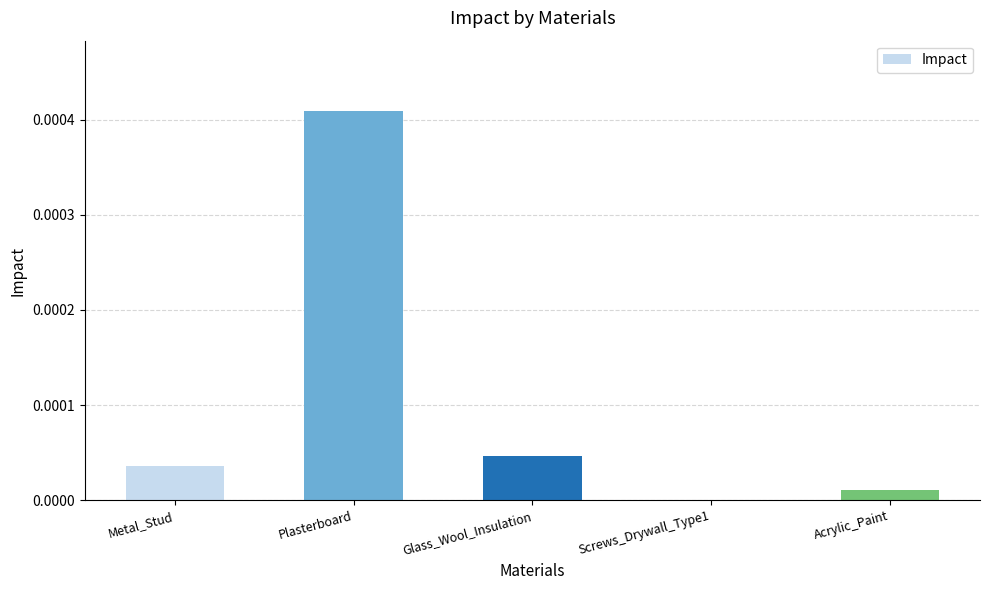

The value at Metal_Stud is 0.0. True or false?

True